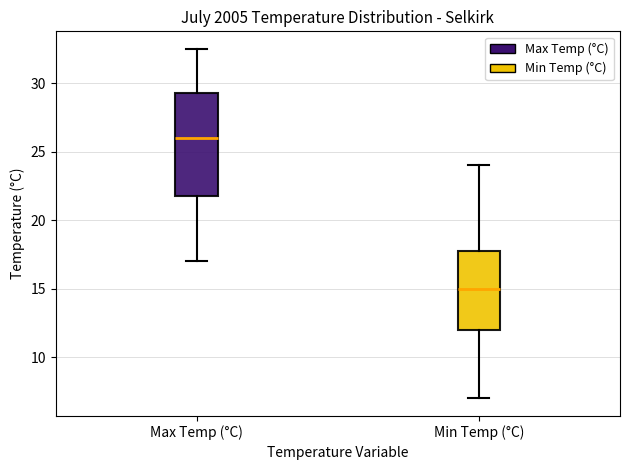

Reading left to right, read every box against the y-axis: the position of its median line, the range the box covers, and the ends of its whiskers. The values are not printed on the chart, so give them approximately, as read against the axis.

Max Temp (°C): median 26.0, box 22.0 to 29.5, whiskers 17.0 to 32.5
Min Temp (°C): median 15.0, box 12.0 to 18.0, whiskers 7.0 to 24.0